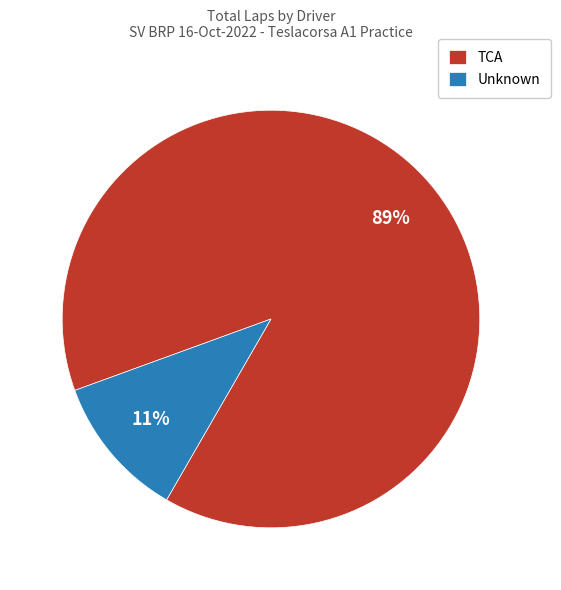

What percentage is the Unknown slice, to the nearest percent?

11%